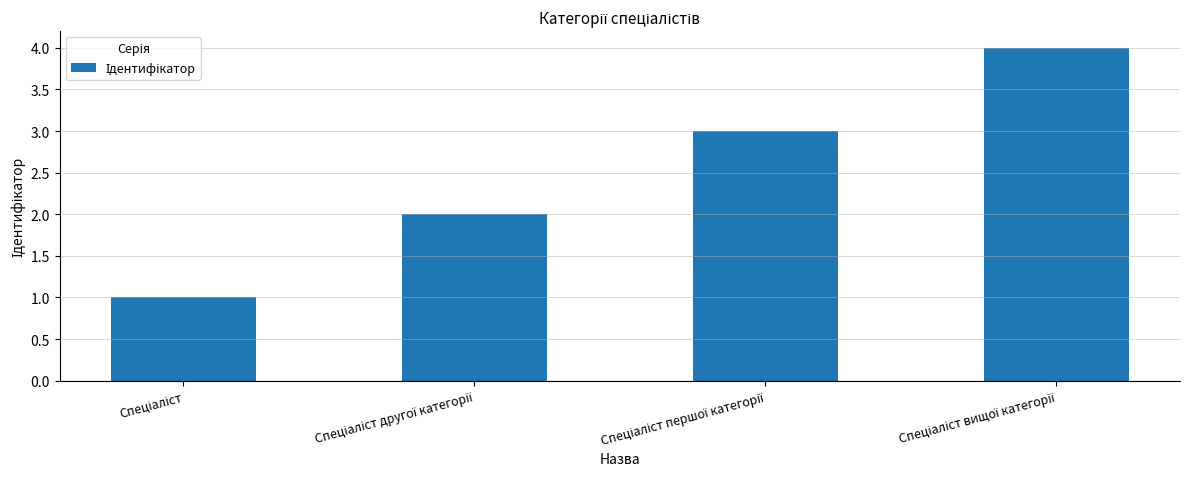

What is the difference between the maximum and minimum values?

3